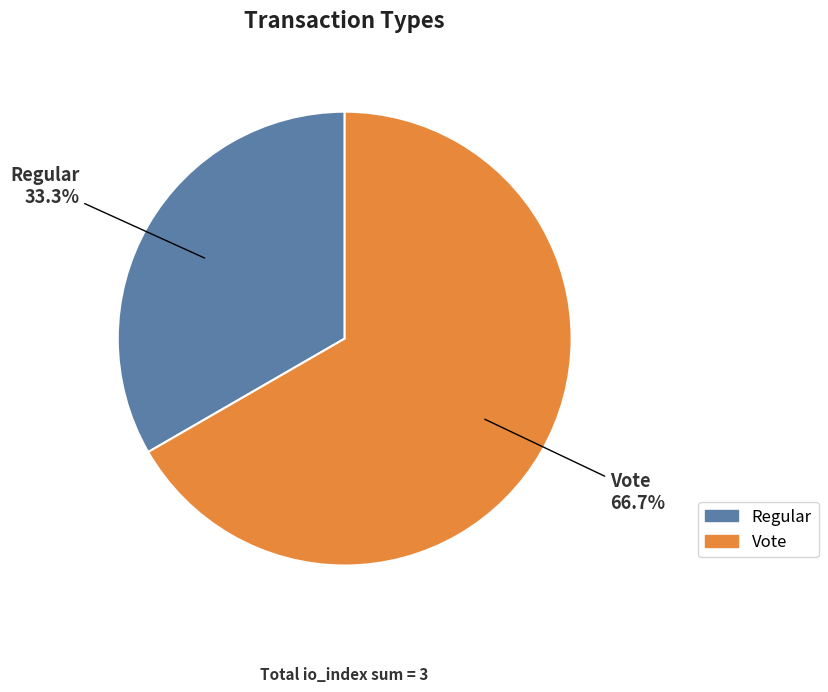

To the nearest percent, what is the average slice percentage?

50%